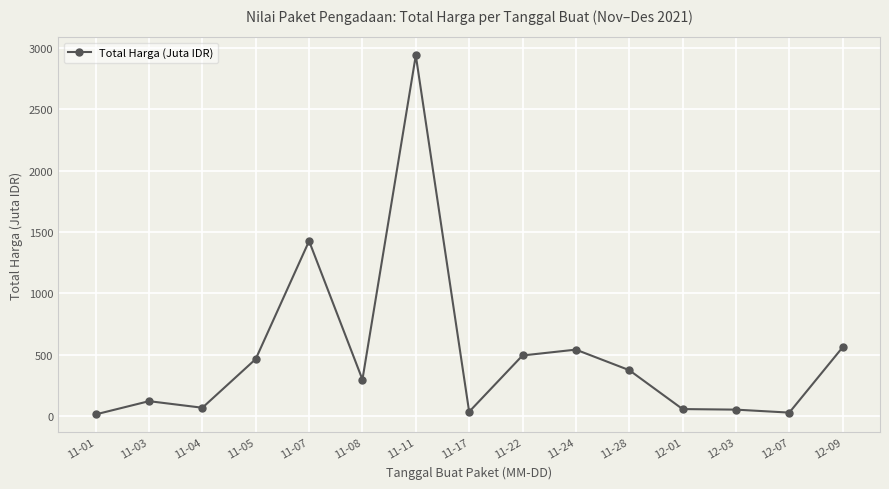

What is the label of the 7th point from the right?

11-22